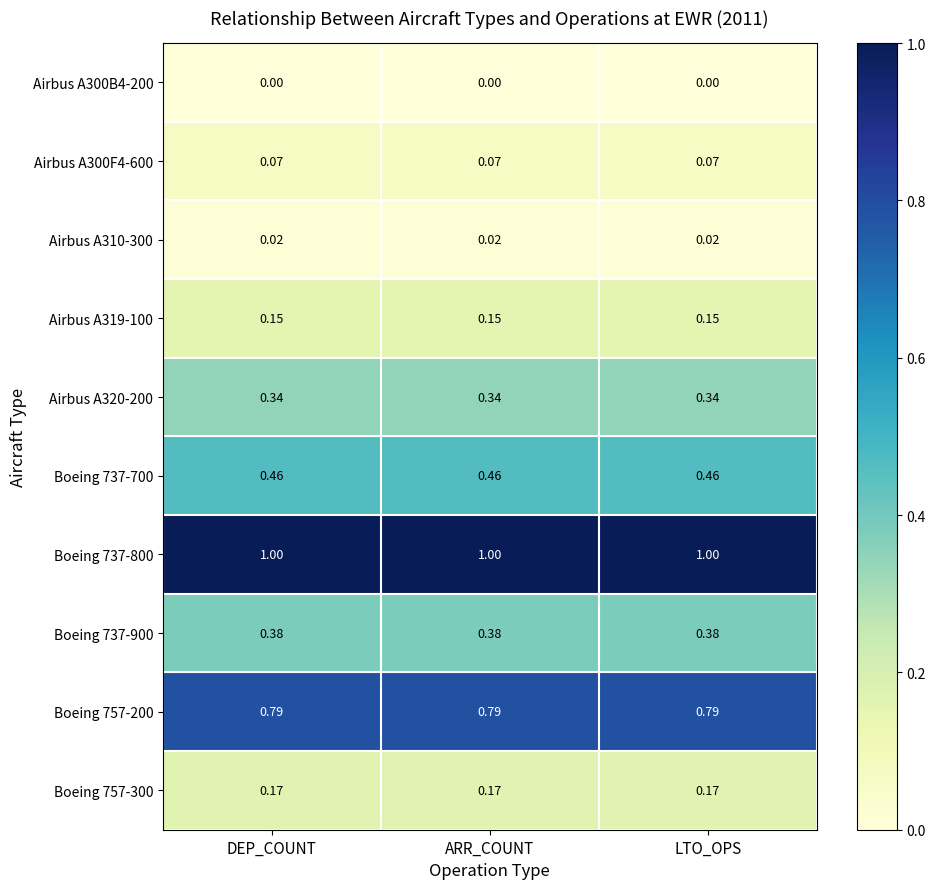

Which series has the largest total across all categories?

Boeing 737-800